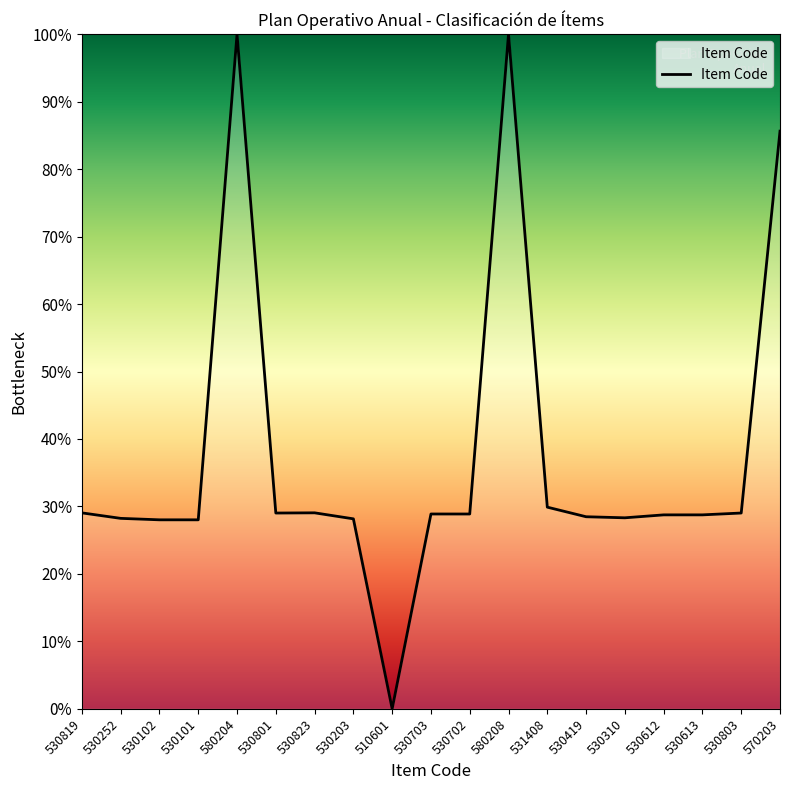

Which label corresponds to the smallest value in the chart?

510601